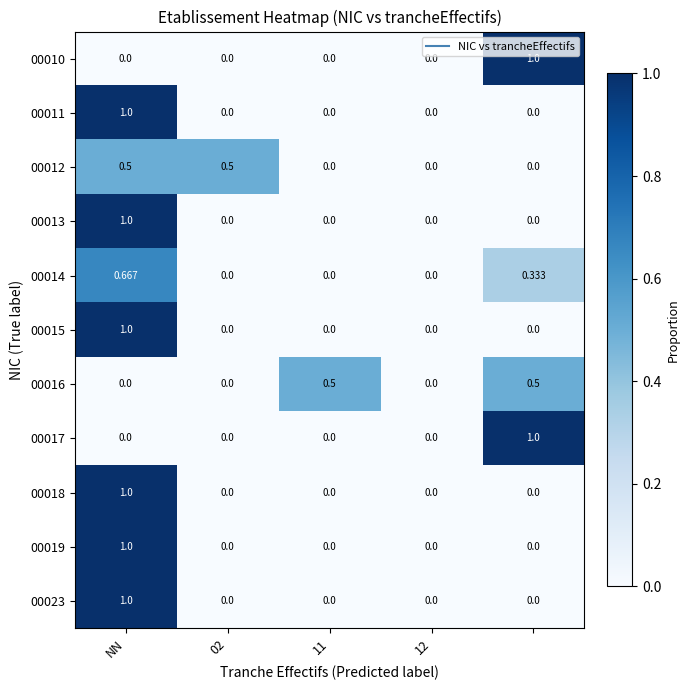

Reading left to right, transcribe all the data shown in this chart.

00010: 0.0	0.0	0.0	0.0	1.0
00011: 1.0	0.0	0.0	0.0	0.0
00012: 0.5	0.5	0.0	0.0	0.0
00013: 1.0	0.0	0.0	0.0	0.0
00014: 0.7	0.0	0.0	0.0	0.3
00015: 1.0	0.0	0.0	0.0	0.0
00016: 0.0	0.0	0.5	0.0	0.5
00017: 0.0	0.0	0.0	0.0	1.0
00018: 1.0	0.0	0.0	0.0	0.0
00019: 1.0	0.0	0.0	0.0	0.0
00023: 1.0	0.0	0.0	0.0	0.0